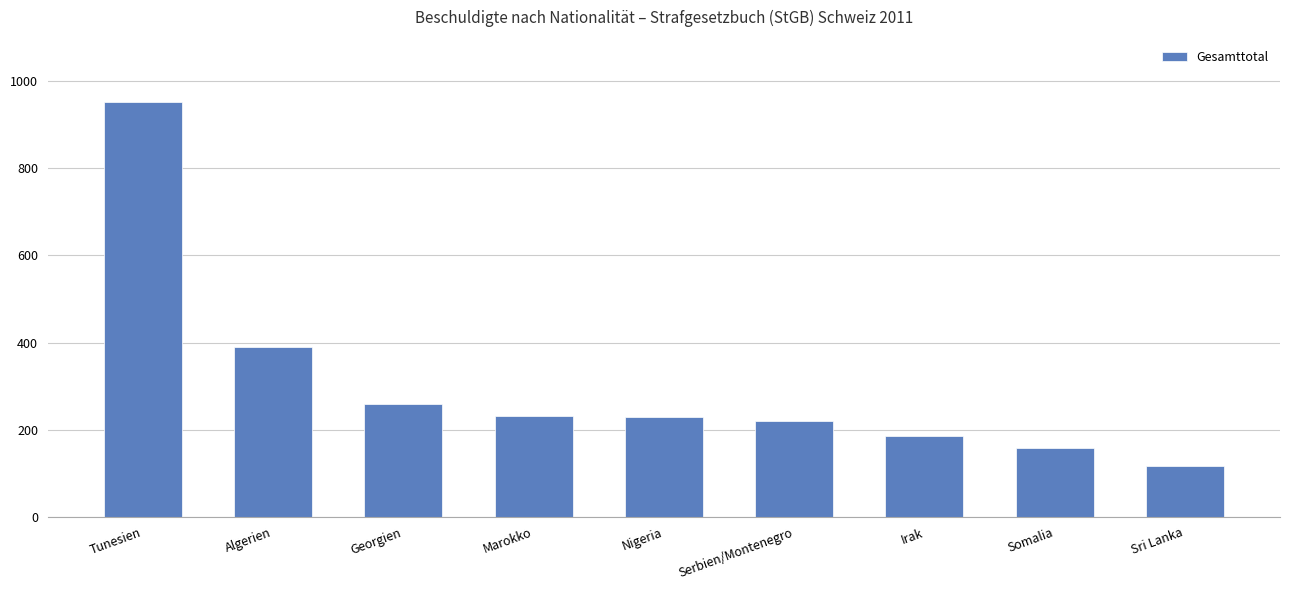

True or false: the data shows 157 at Somalia.

True